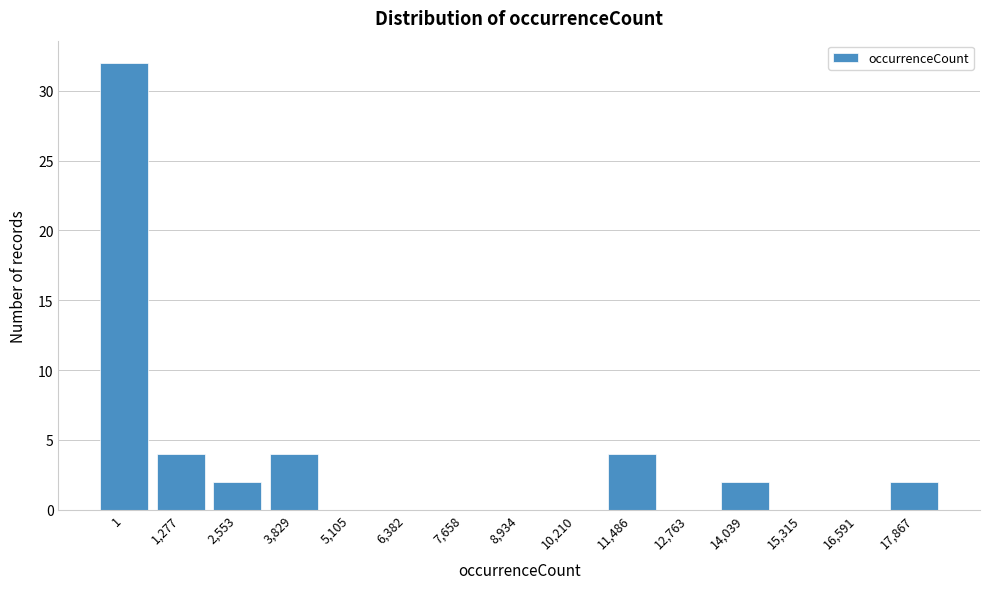

Reading right to left, transcribe all the data shown in this chart.

17,867=2	16,591=0	15,315=0	14,039=2	12,763=0	11,486=4	10,210=0	8,934=0	7,658=0	6,382=0	5,105=0	3,829=4	2,553=2	1,277=4	1=32